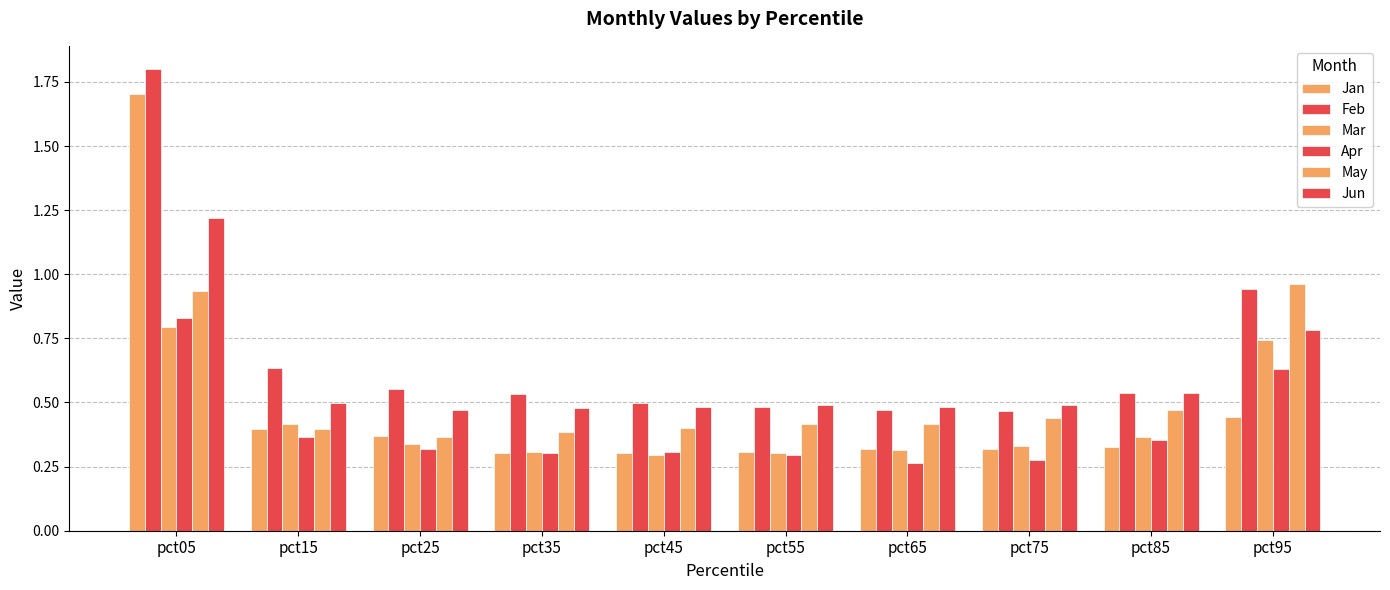

What is the spread (max minus min) of values at pct55?

0.2